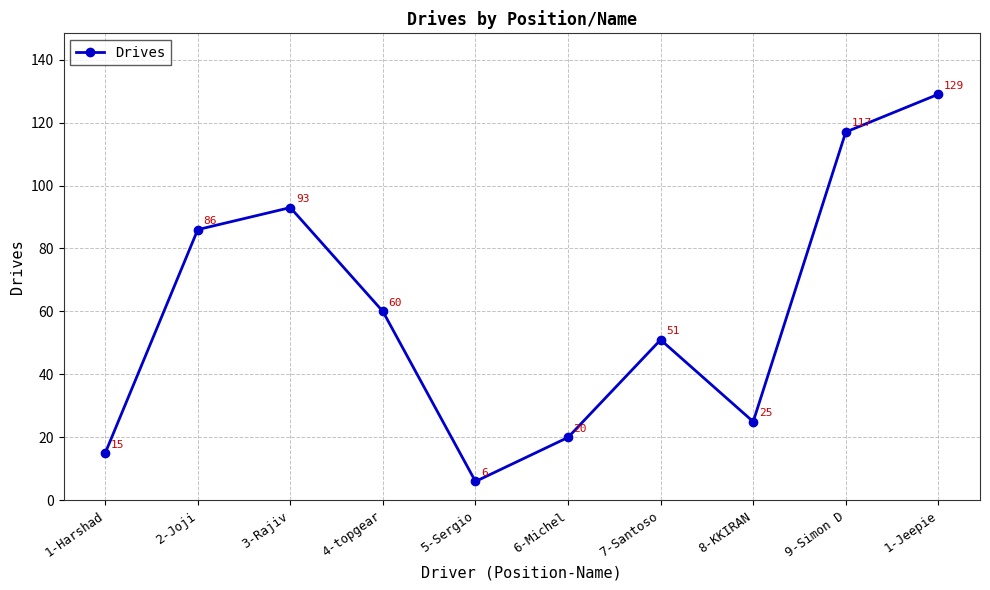

How many interior local peaks (higher than both neighbors) does the data have?

2